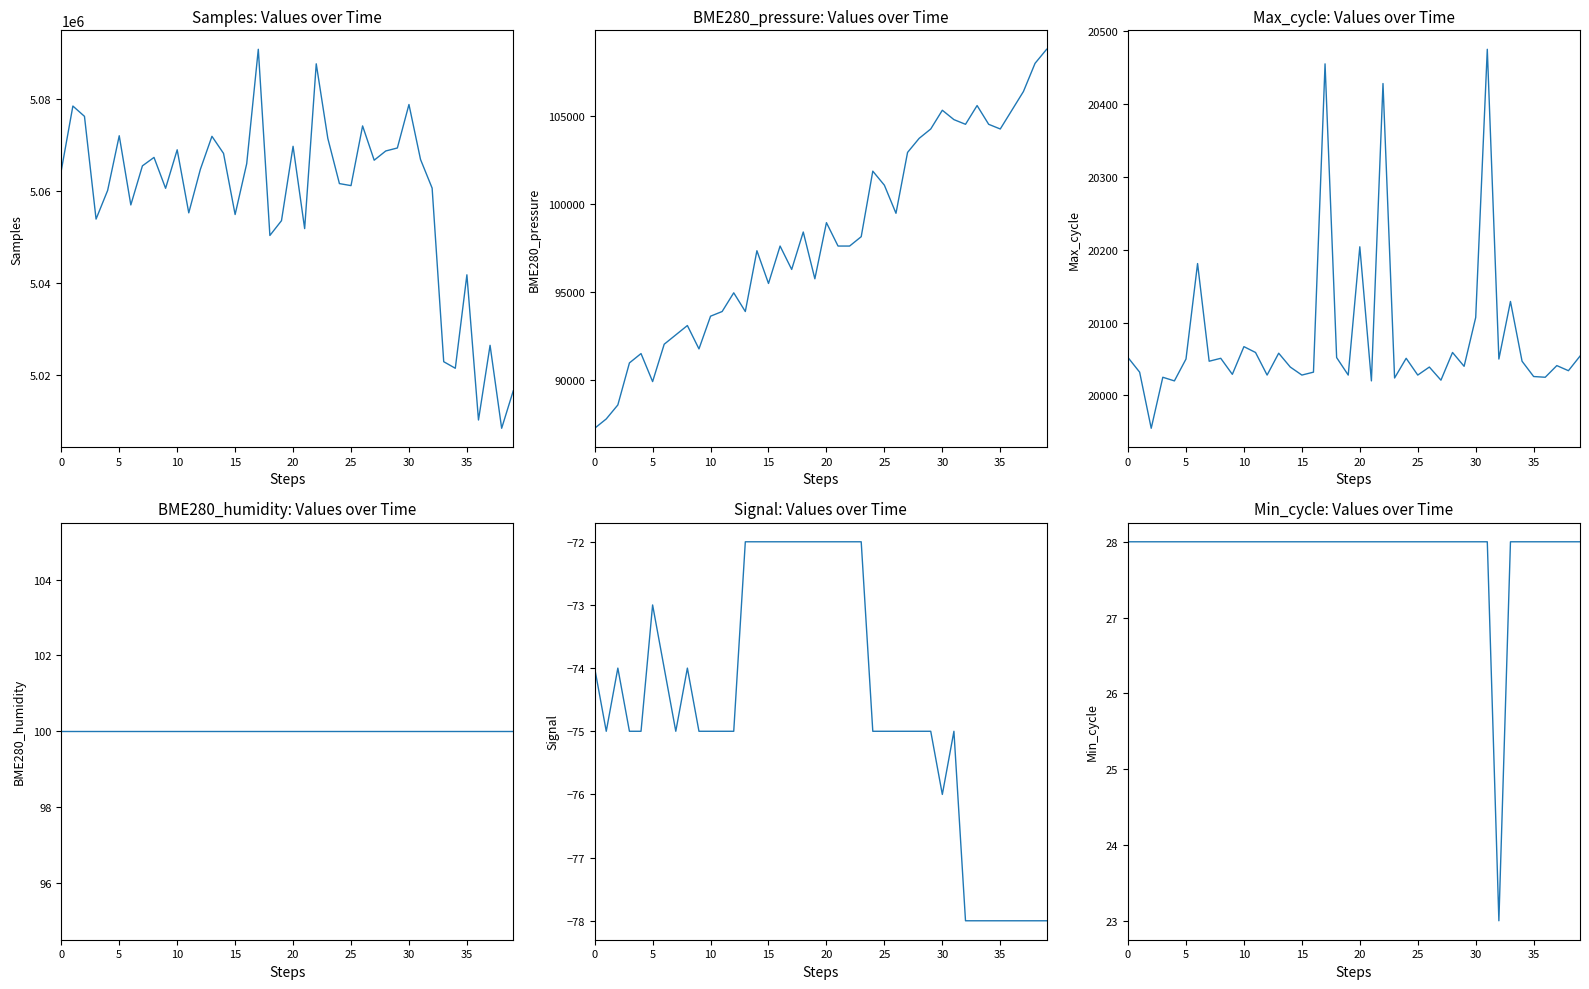

Does the chart have visible grid lines?

No